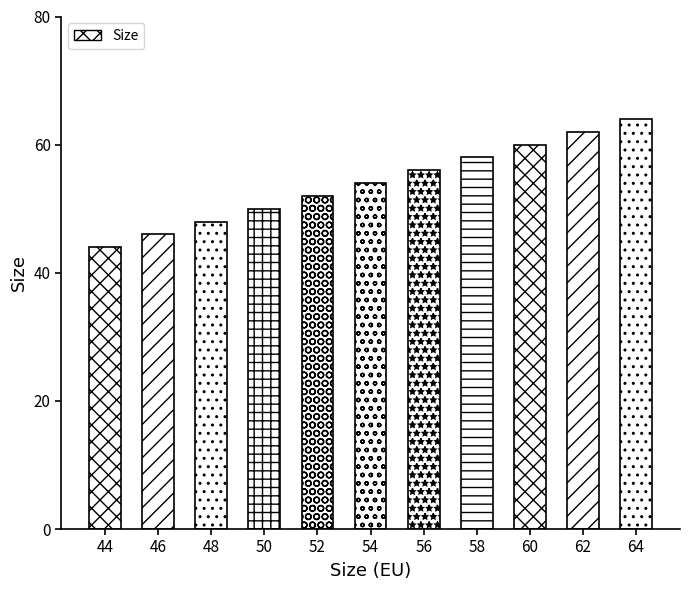

What is the difference between the second highest and second lowest values?

16